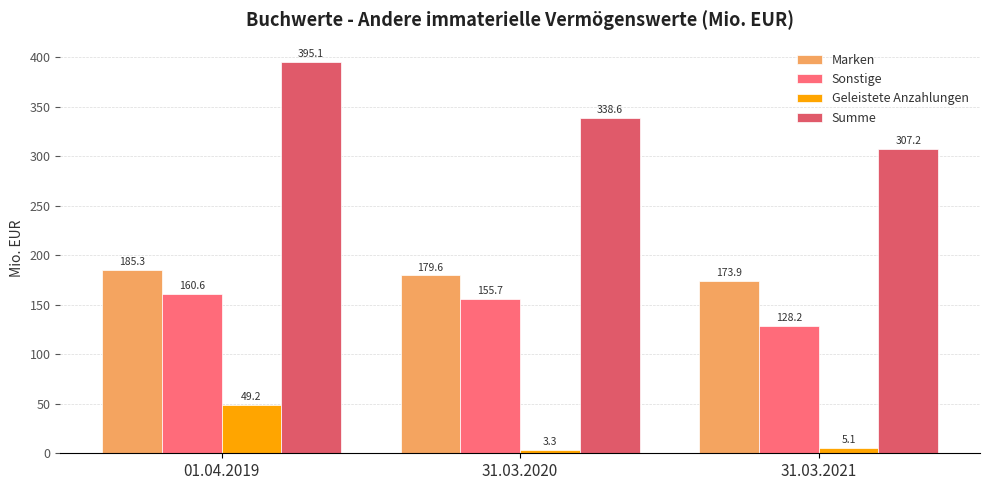

How many data points in Sonstige are less than 155?

1